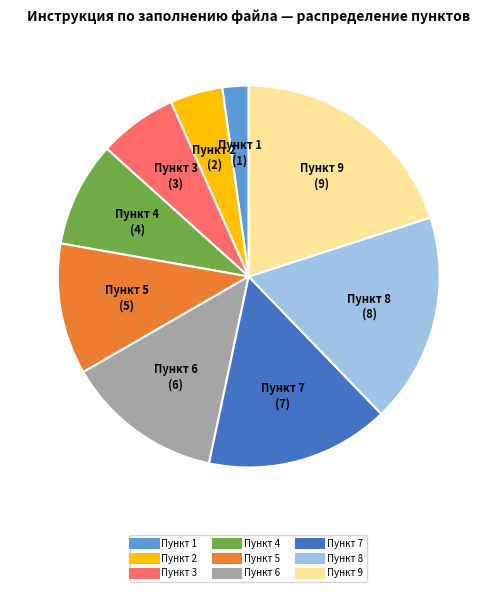

Does any single category account for the majority?

No